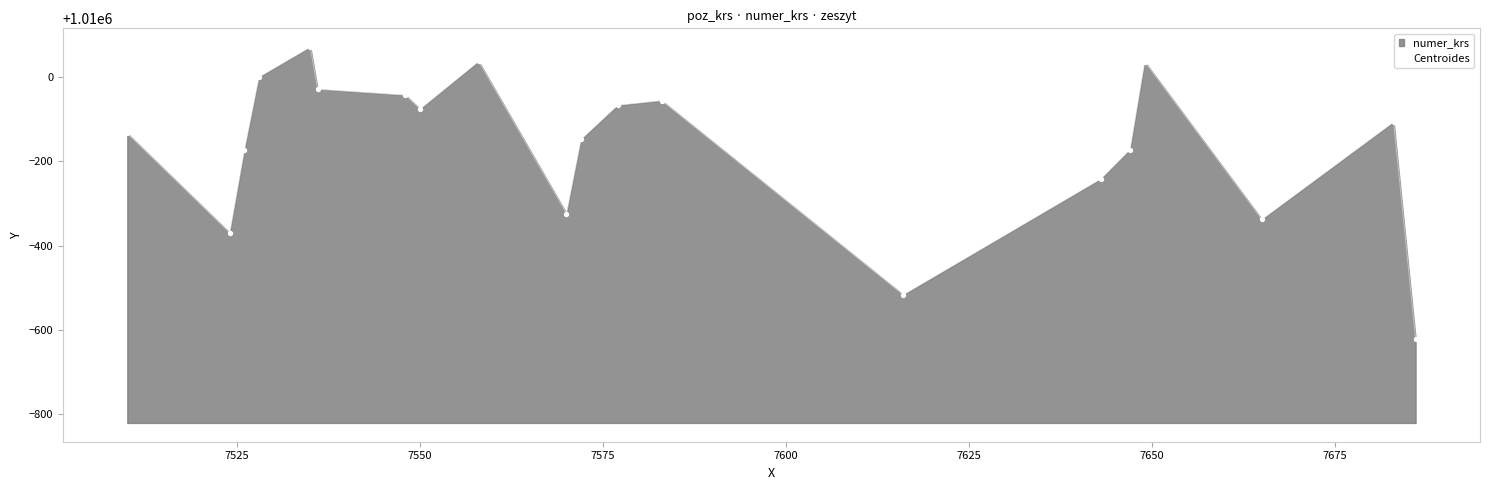

What is the maximum value shown in the chart?

1010071